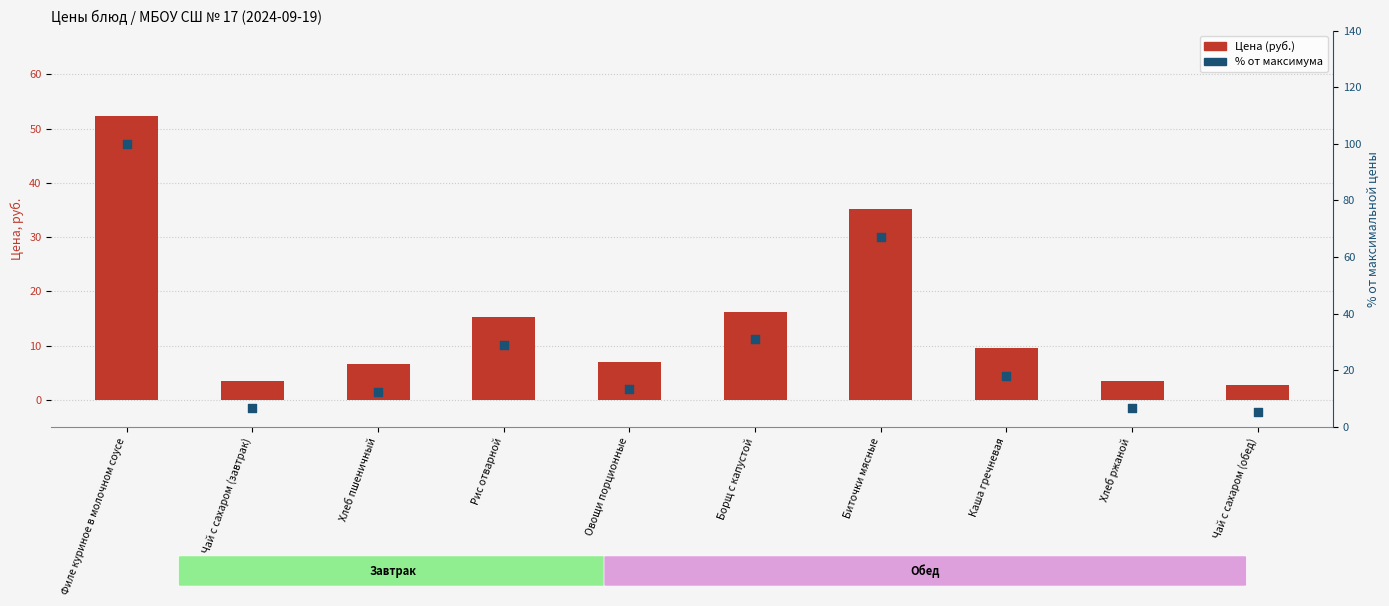

Is the value of % от максимума at Биточки мясные greater than the value of Цена at Биточки мясные?

Yes